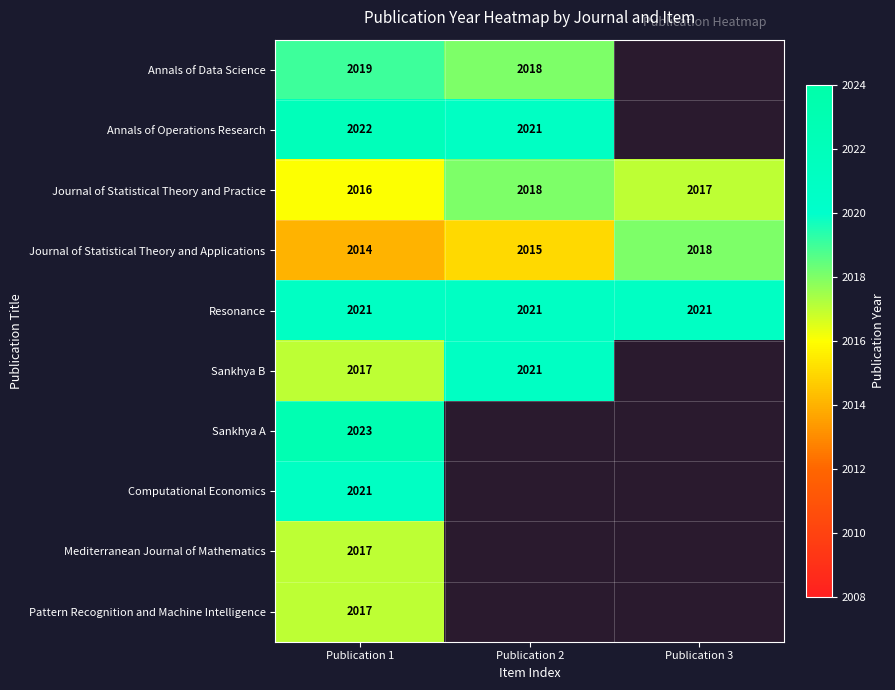

How many Journal of Statistical Theory and Applications values are between 2014 and 2018?

3